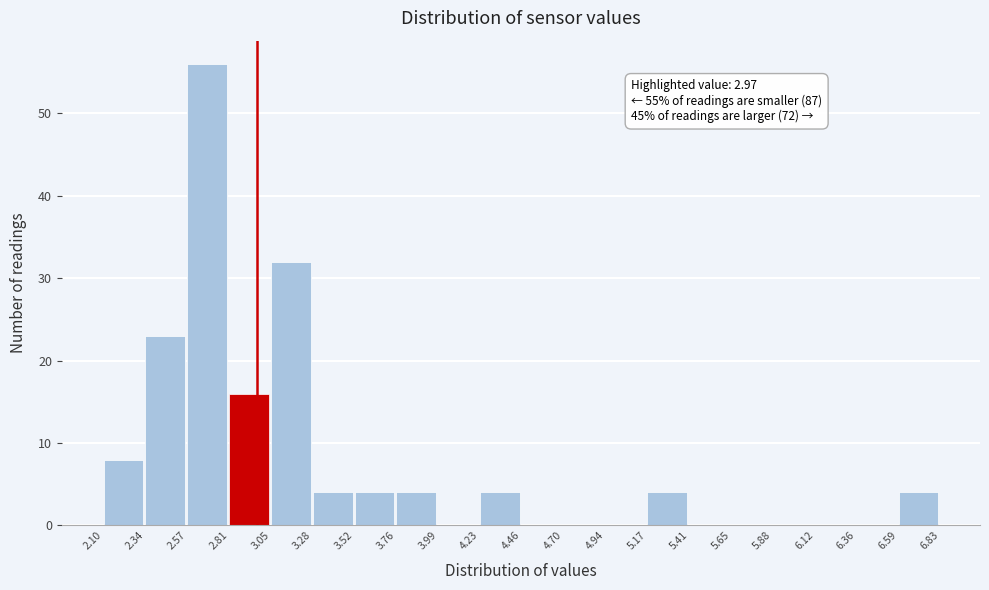

Over which range of the x-axis is the bar tallest?

2.57 to 2.81